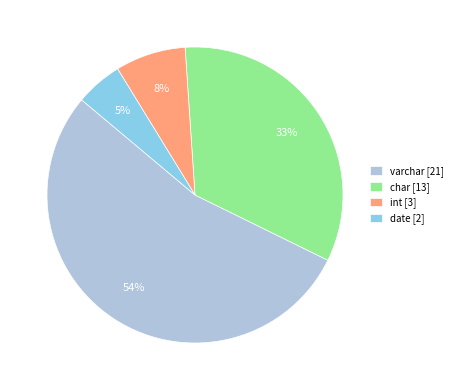

To the nearest percent, what percentage of the pie is char [13]?

33%